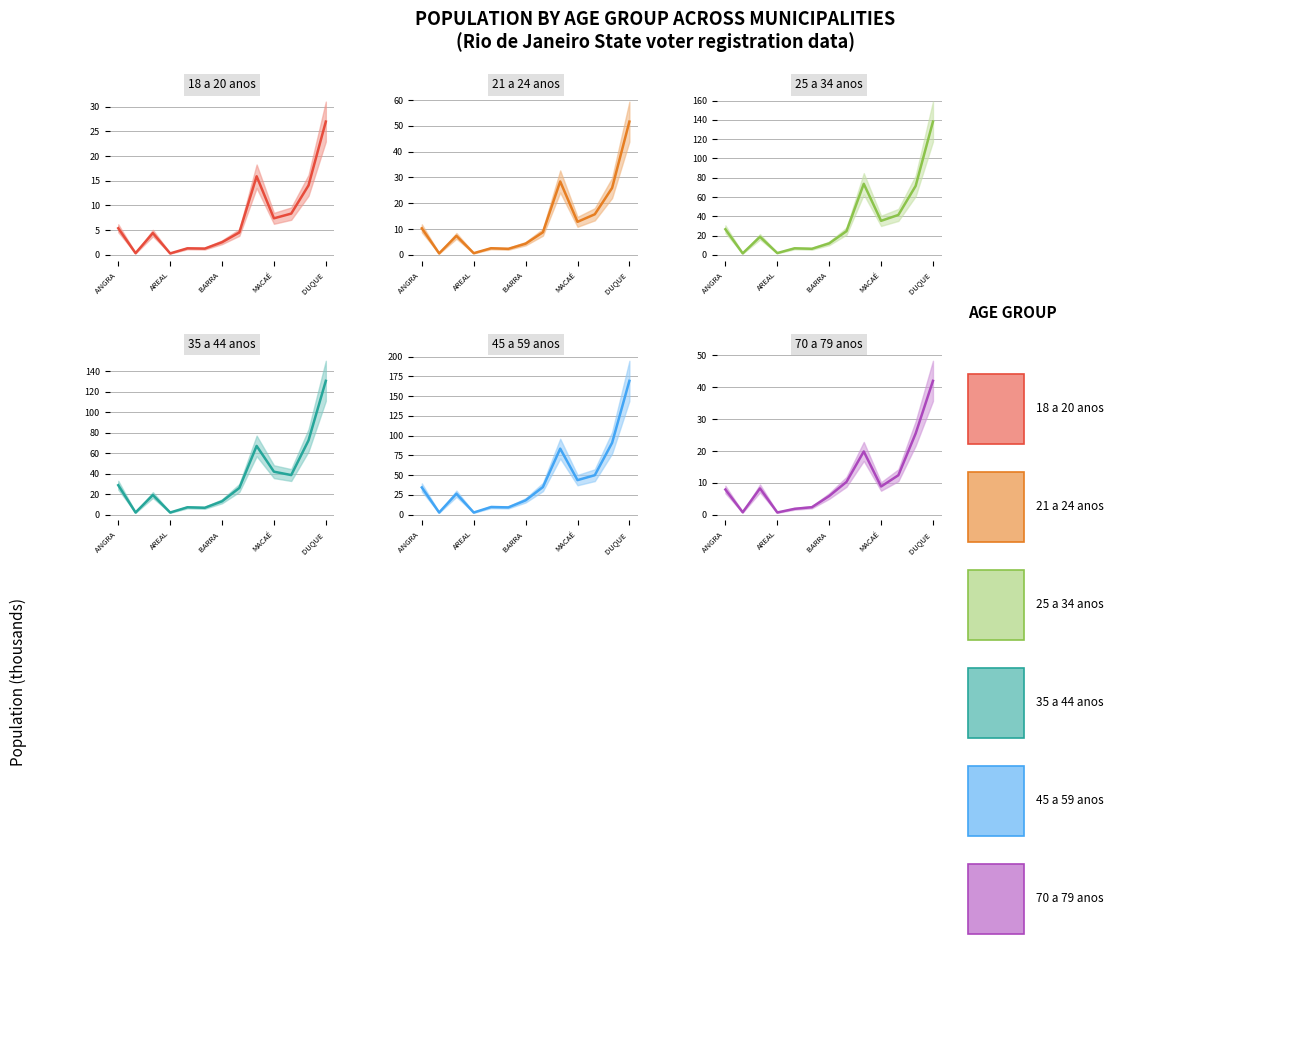

Count the number of data series in this chart.

6